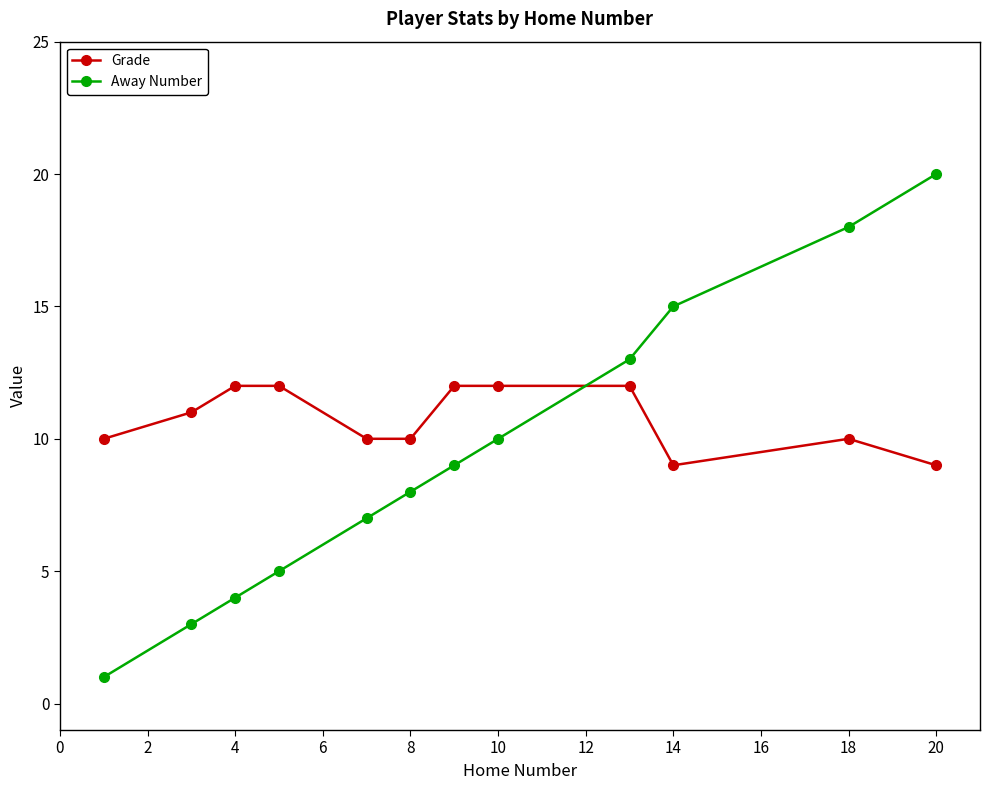

What is the minimum value for Away Number?

1